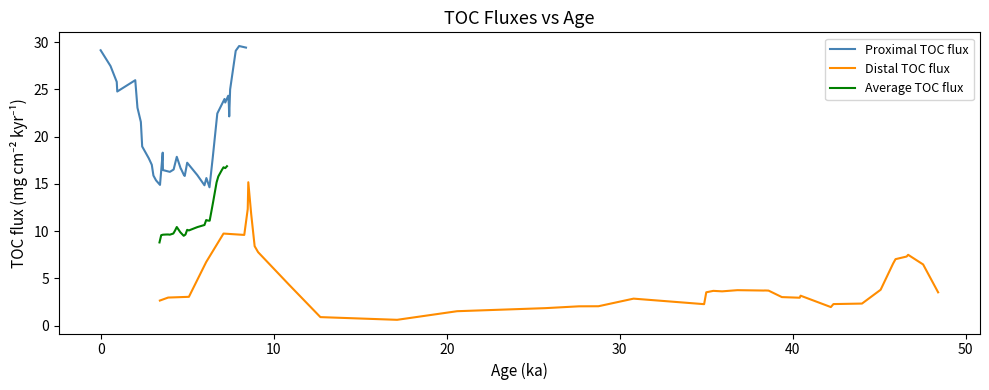

How many interior local peaks does the Proximal TOC flux series have?

8